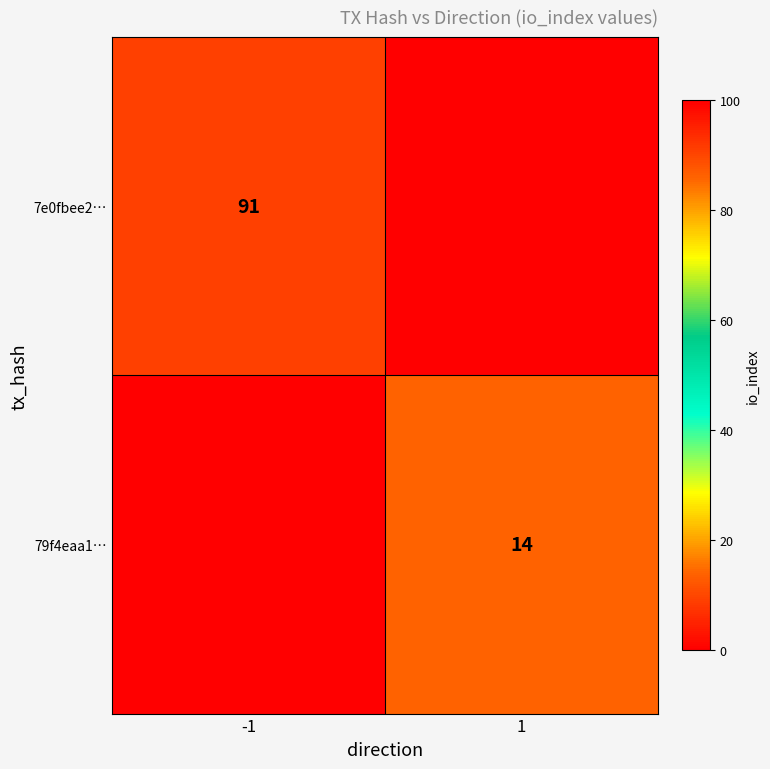

The 7e0fbee2… series shows 57 at -1. True or false?

False